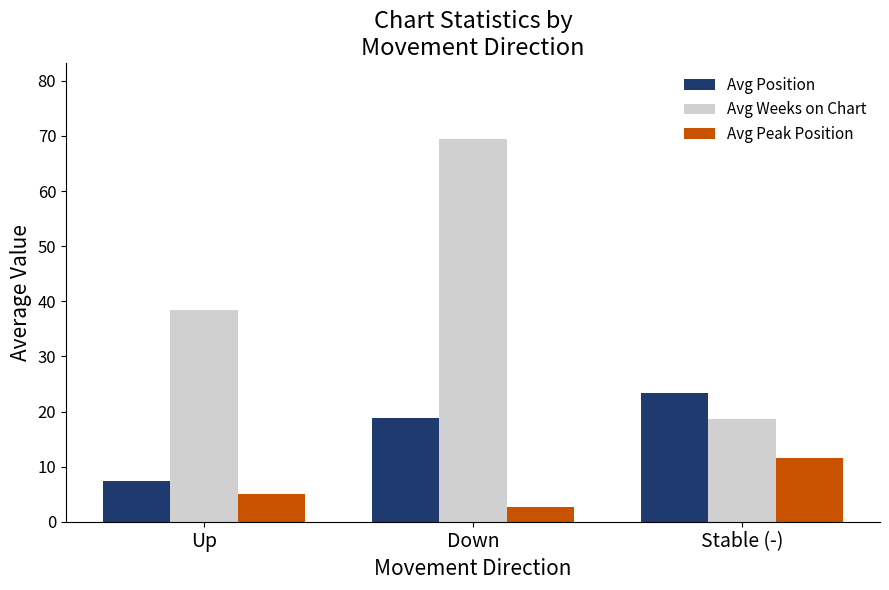

What is the difference between the highest and lowest values at Down?

66.6